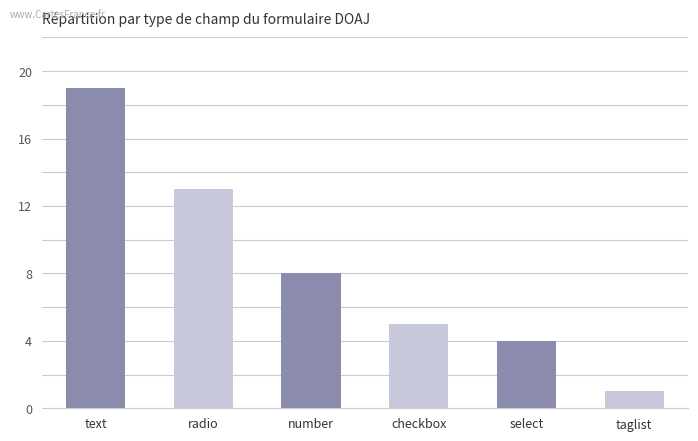

List the labels in order of value, smallest first.

taglist, select, checkbox, number, radio, text